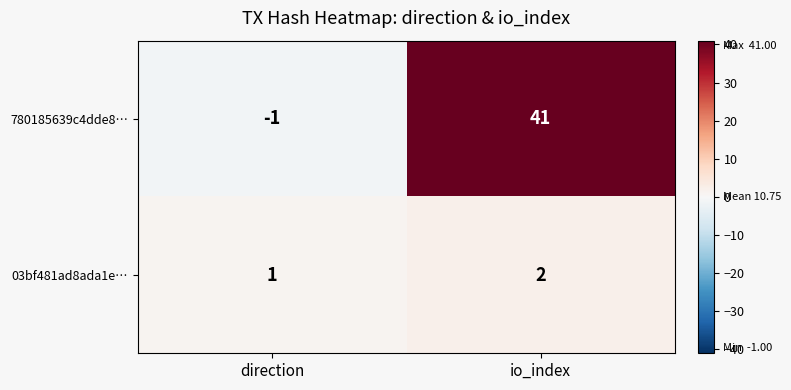

The 780185639c4dde8… series shows -2 at direction. True or false?

False